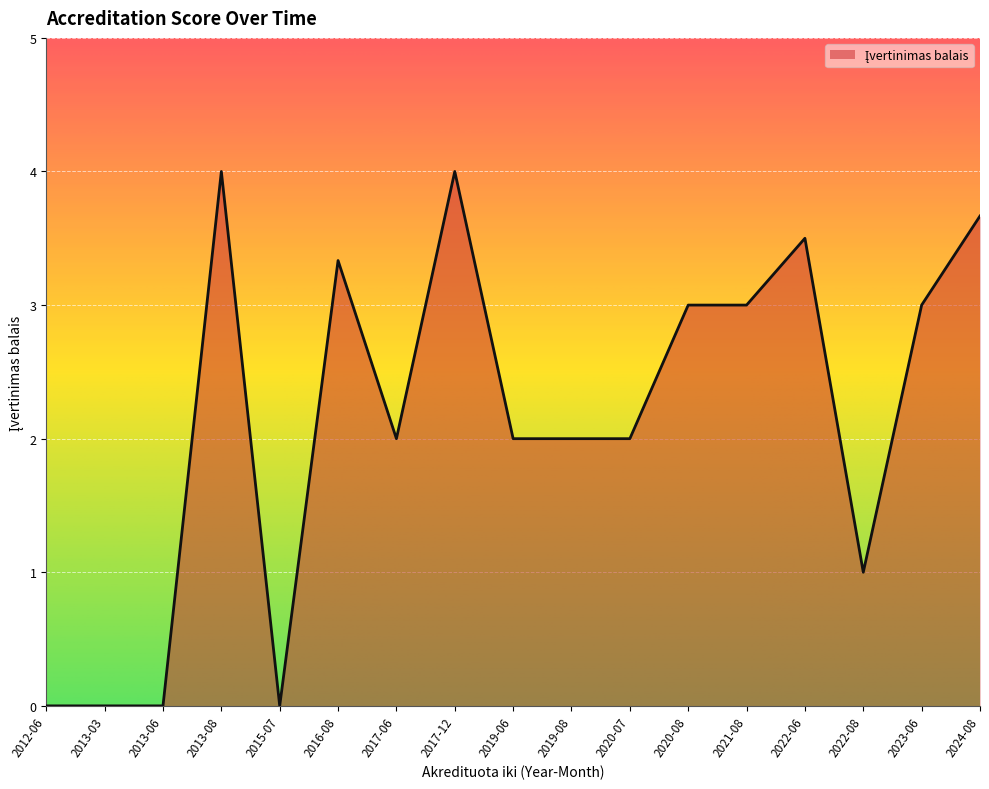

What is the difference between the values at 2017-06 and 2020-08?

1.0